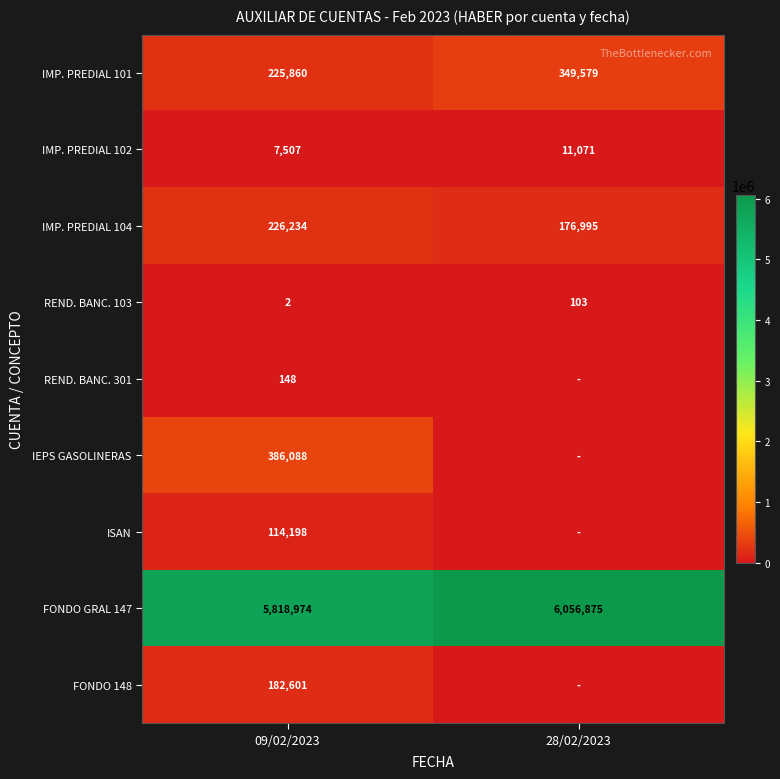

True or false: FONDO 148 has a value of 275955 at 09/02/2023.

False